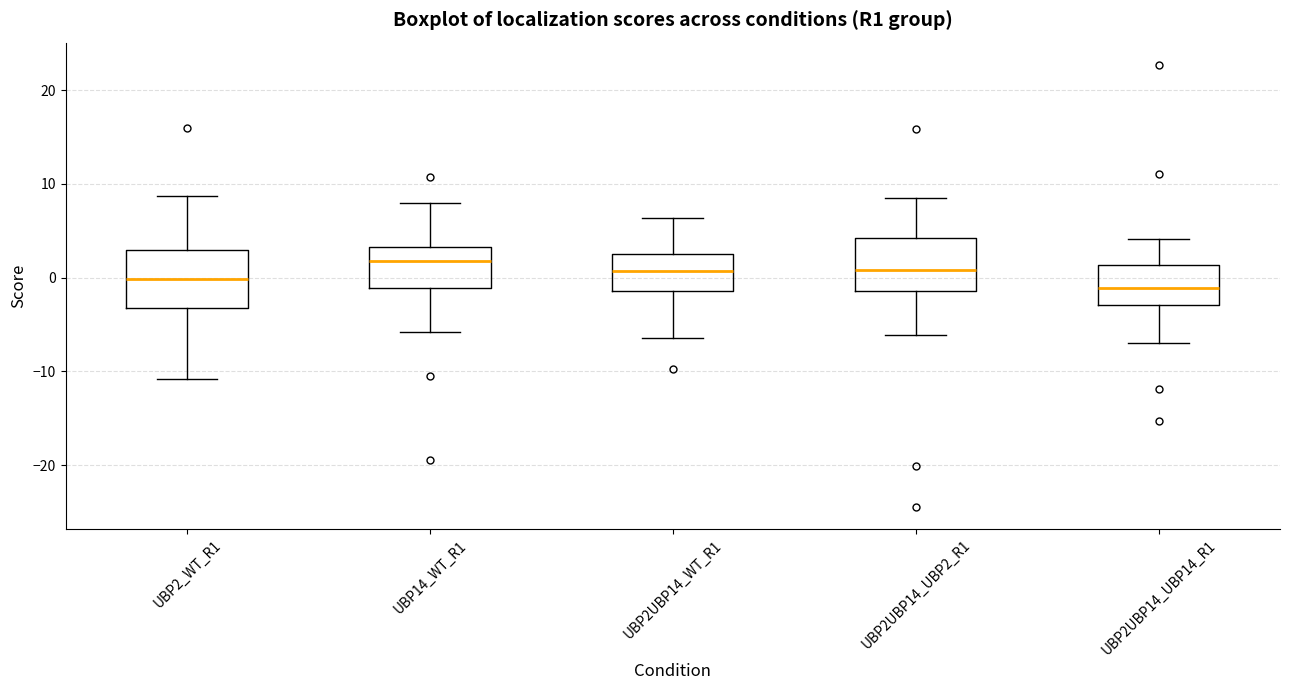

Where does the lower whisker of the box for UBP2UBP14_UBP14_R1 end on the y-axis? The values are not printed on the chart, so give them approximately, as read against the axis.

-7